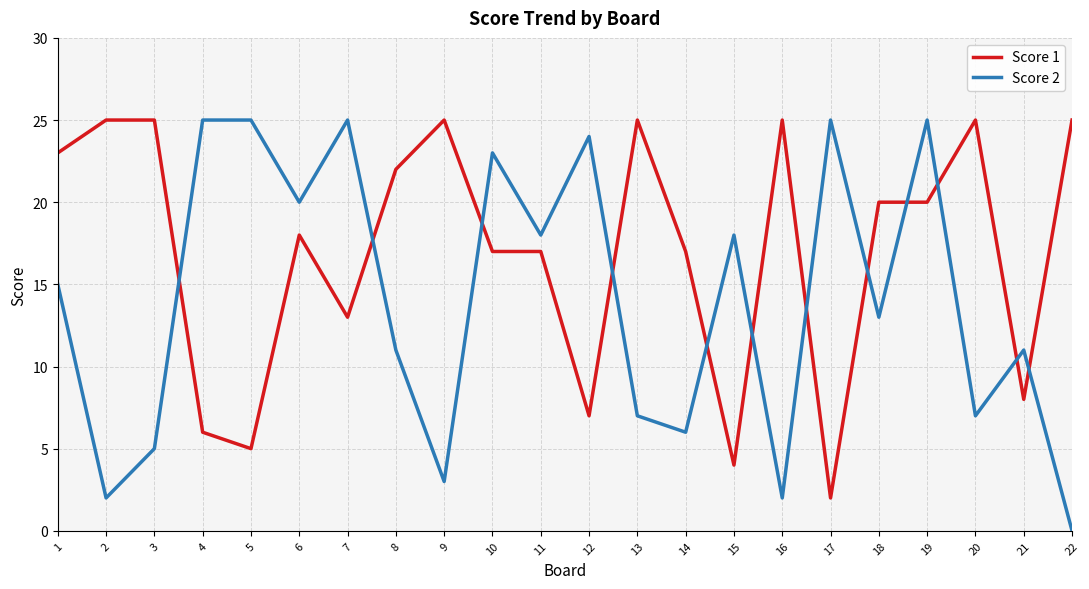

The Score 2 series shows 17 at 22. True or false?

False